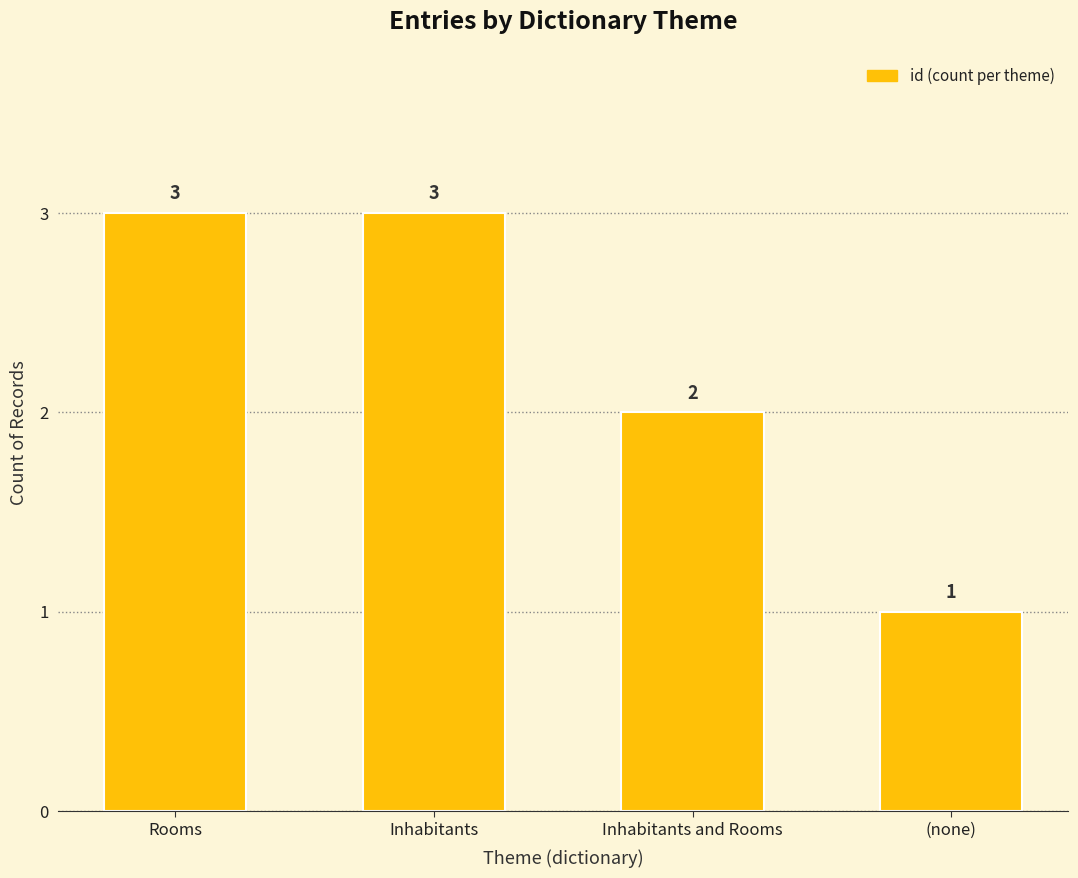

The chart shows a value of 3 at Inhabitants and Rooms. True or false?

False